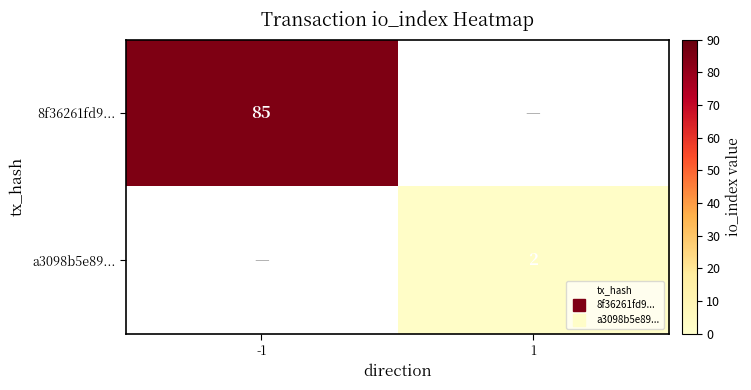

How many values in 8f36261fd9... are above zero?

1